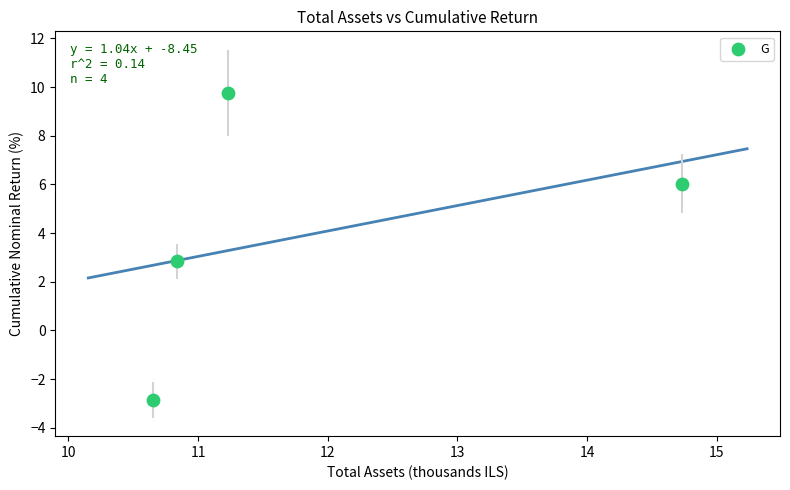

What is the range of X values (max minus min)?

4.1